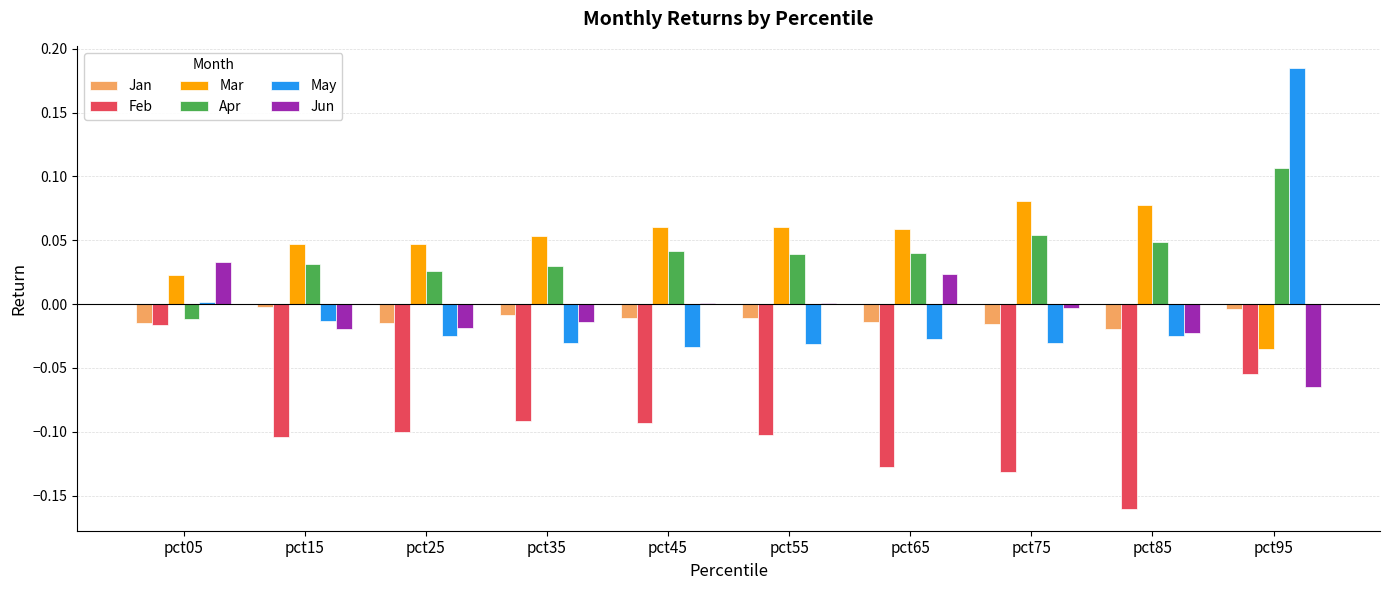

Which series has the largest total across all categories?

Mar